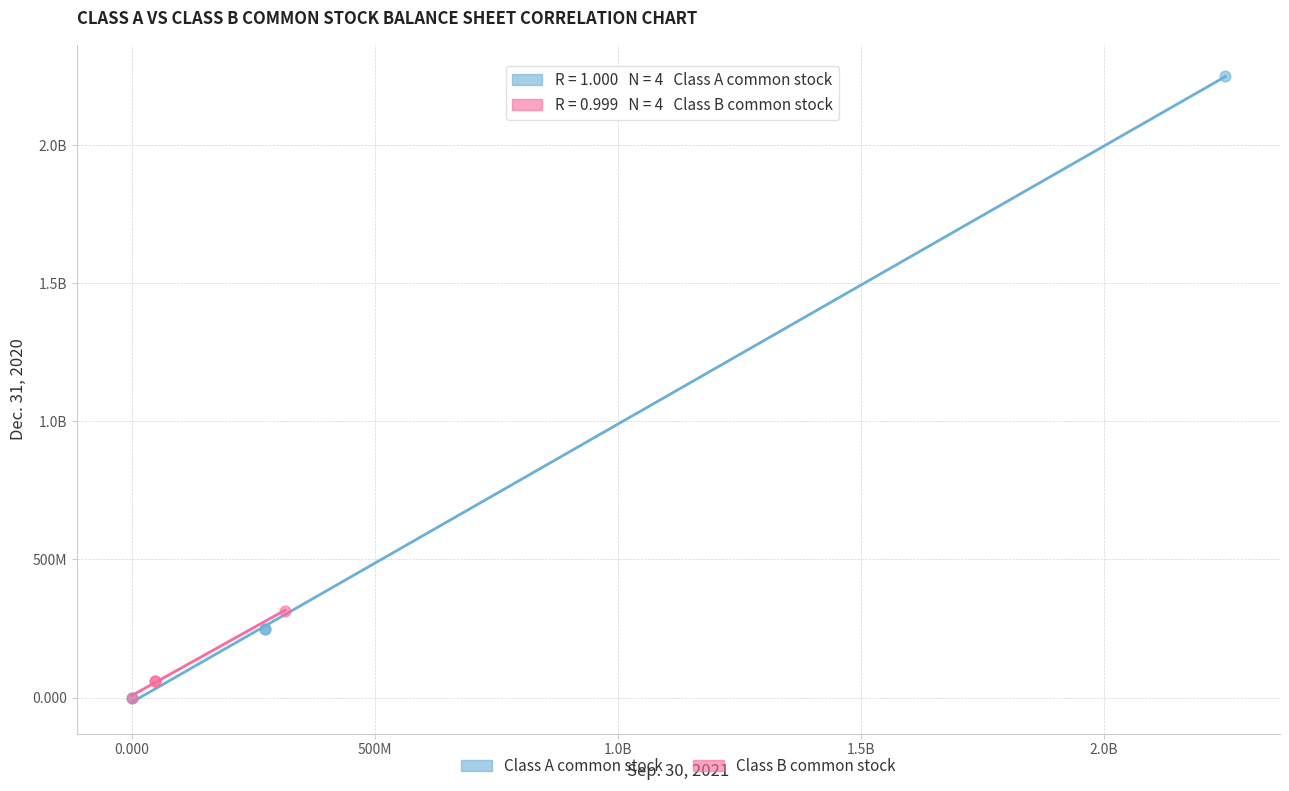

What are all the series names shown in the legend?

Class A common stock, Class B common stock